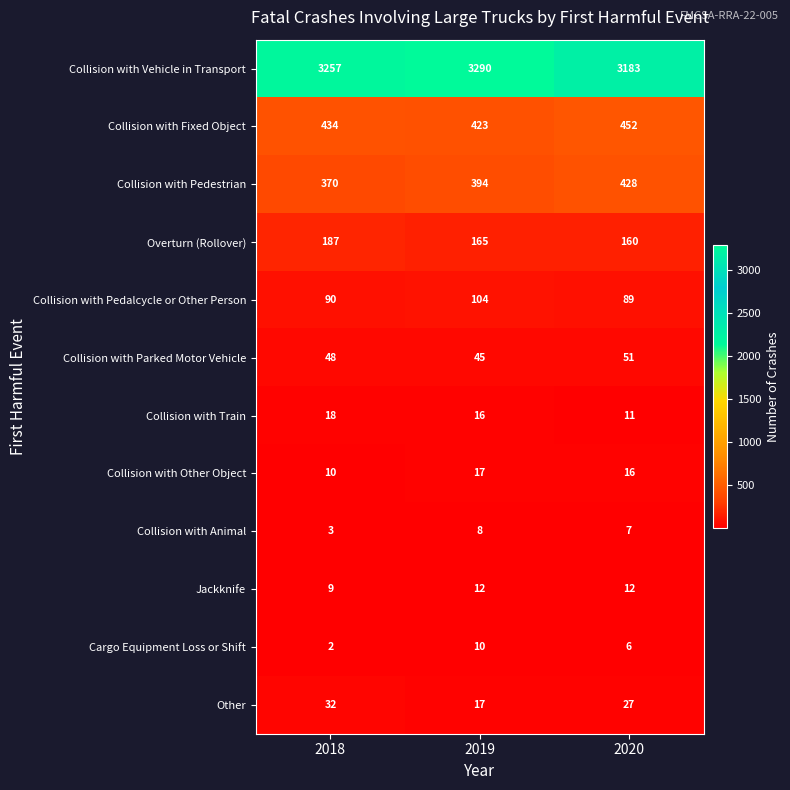

Which category has the highest value across all series?

2019